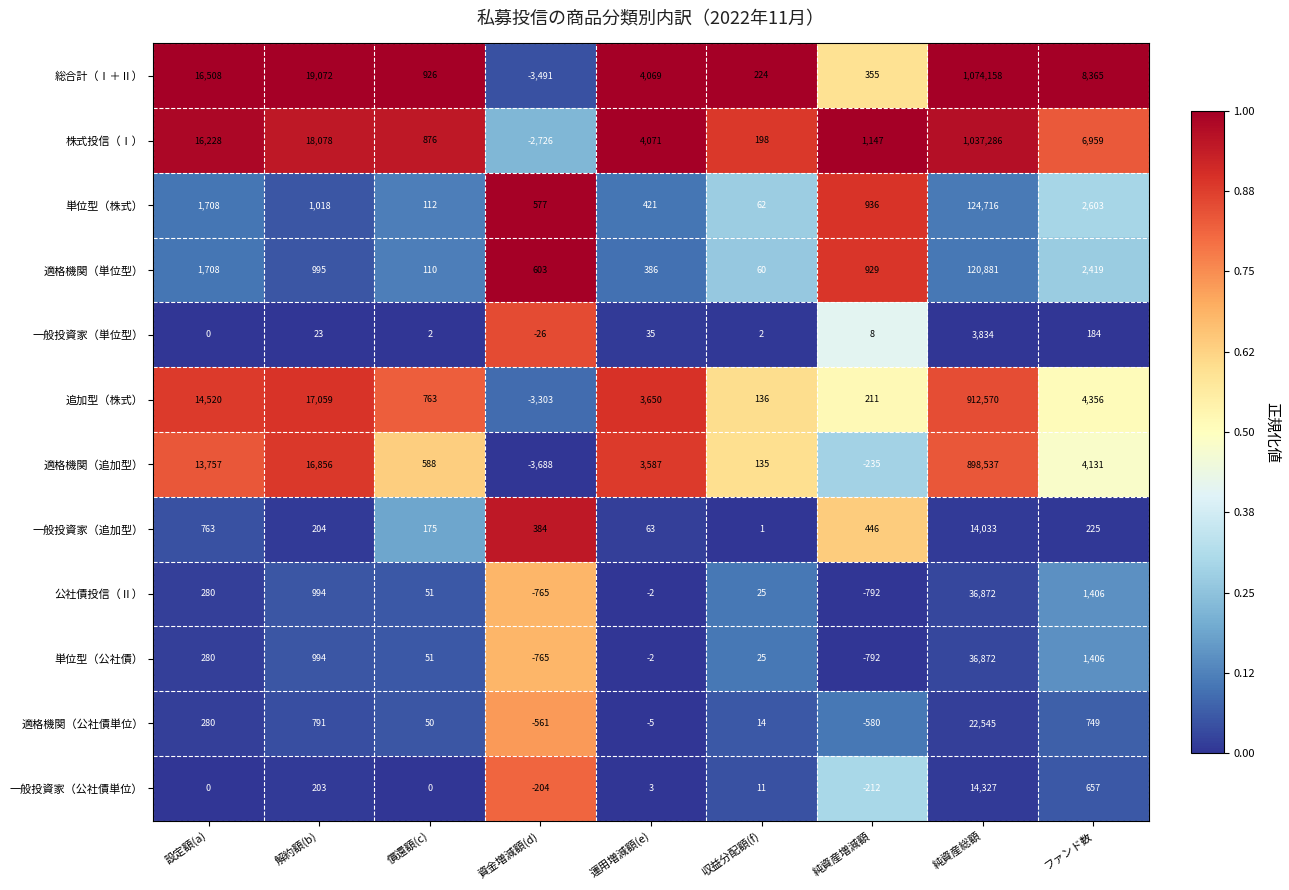

The 追加型（株式） series shows 912570 at 純資産総額. True or false?

True